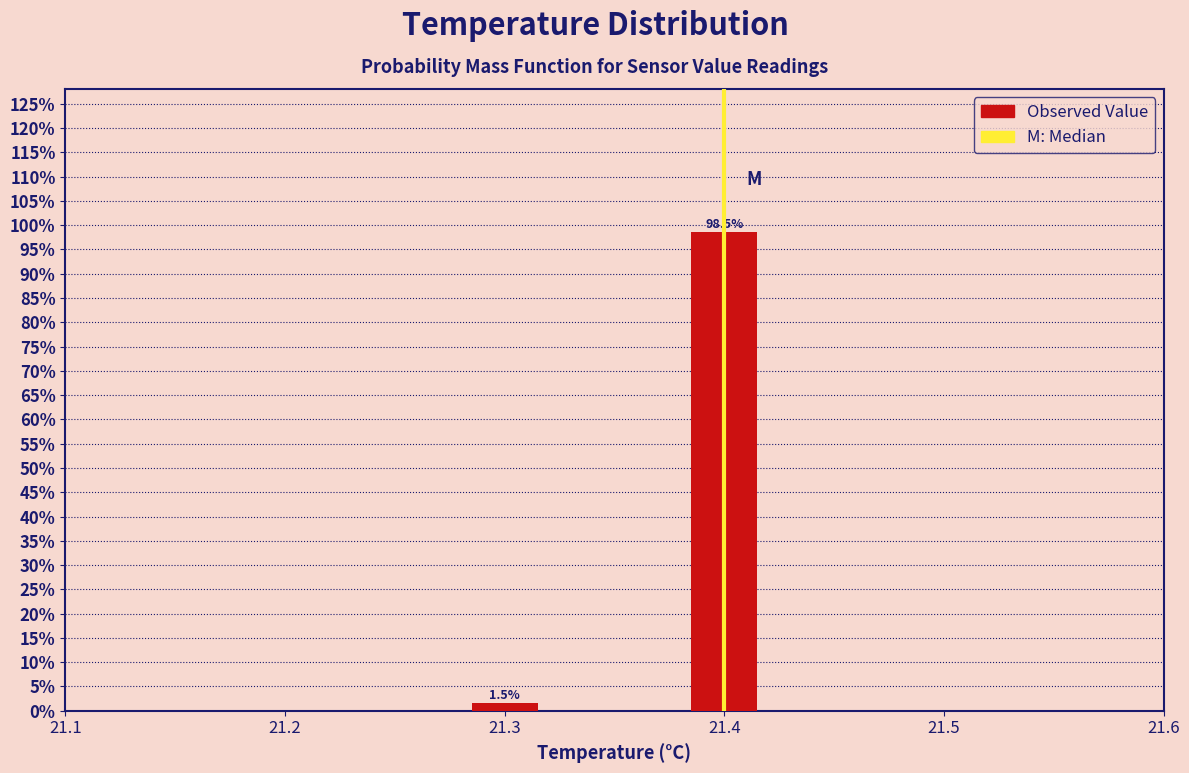

Reading left to right, list all the values displayed in this chart.

21.3=1.5	21.4=98.5